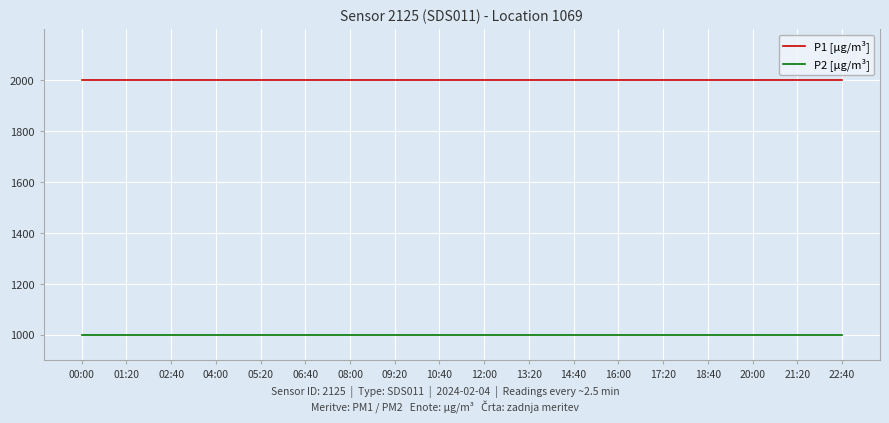

Reading left to right, transcribe all the data shown in this chart.

P1 [µg/m³]: 00:00=1999.9	01:20=1999.9	02:40=1999.9	04:00=1999.9	05:20=1999.9	06:40=1999.9	08:00=1999.9	09:20=1999.9	10:40=1999.9	12:00=1999.9	13:20=1999.9	14:40=1999.9	16:00=1999.9	17:20=1999.9	18:40=1999.9	20:00=1999.9	21:20=1999.9	22:40=1999.9
P2 [µg/m³]: 00:00=999.9	01:20=999.9	02:40=999.9	04:00=999.9	05:20=999.9	06:40=999.9	08:00=999.9	09:20=999.9	10:40=999.9	12:00=999.9	13:20=999.9	14:40=999.9	16:00=999.9	17:20=999.9	18:40=999.9	20:00=999.9	21:20=999.9	22:40=999.9